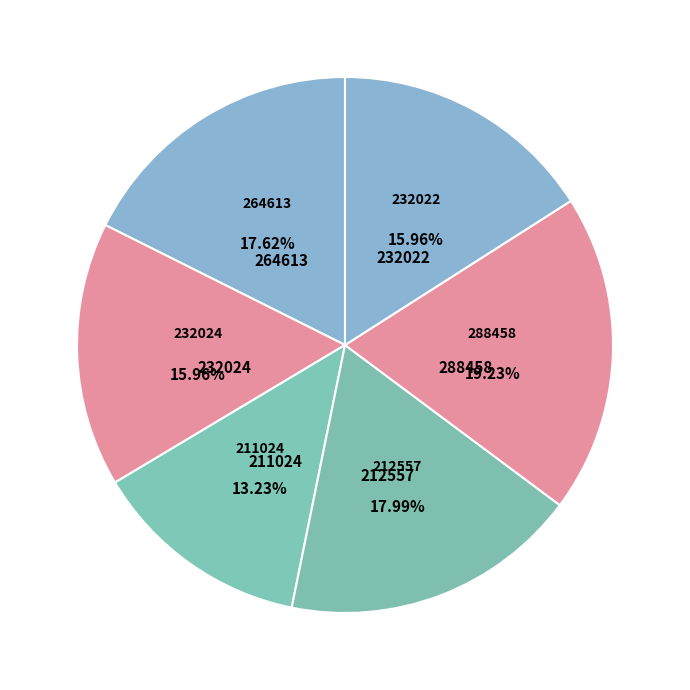

What is the total percentage of 288458 and 232022?

35.2%